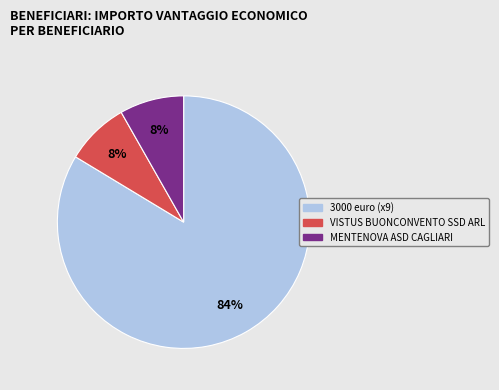

To the nearest percent, what is the difference between the largest and smallest slice percentages?

76%